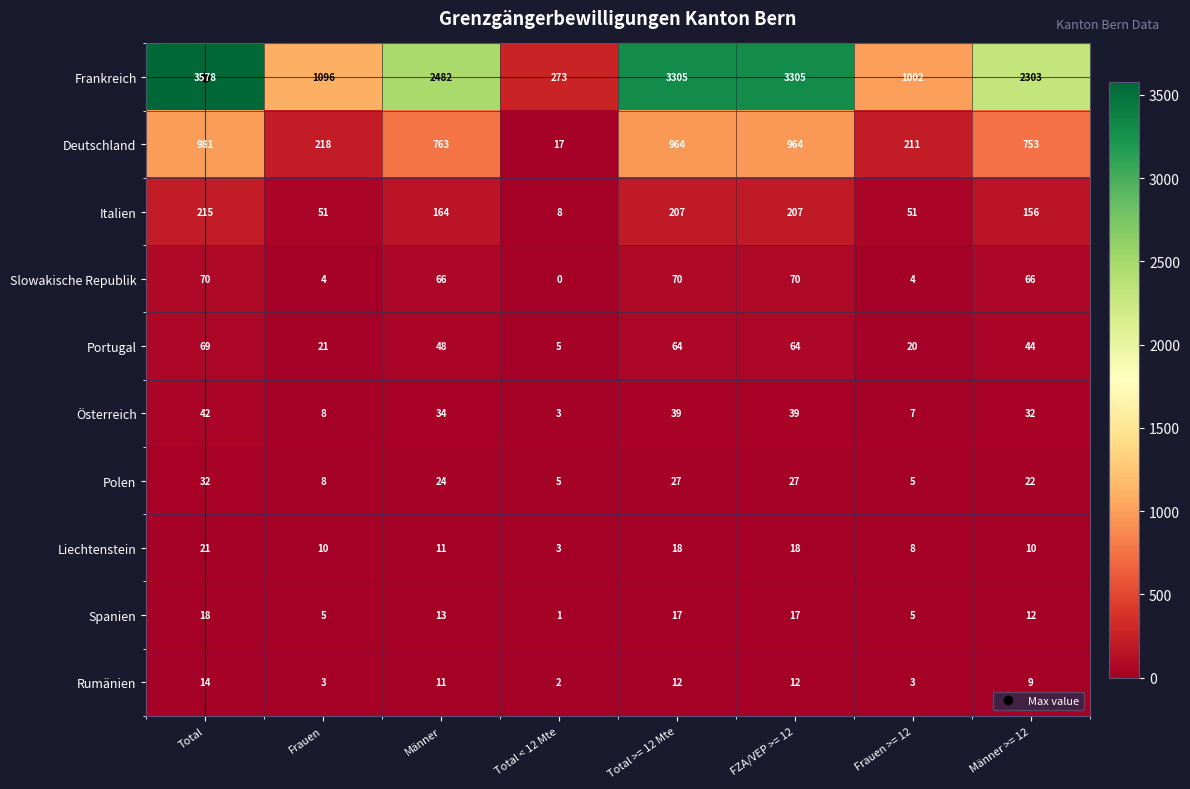

What is the highest value of the Liechtenstein series?

21